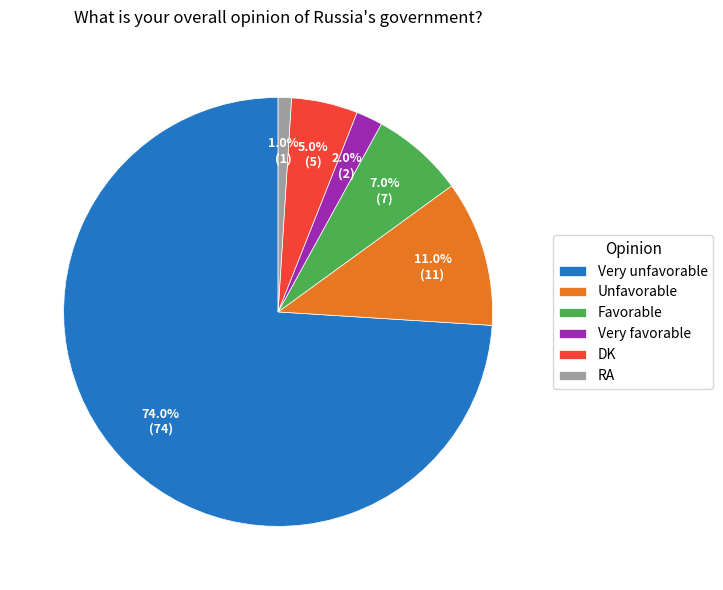

How many slices are in this pie chart?

6